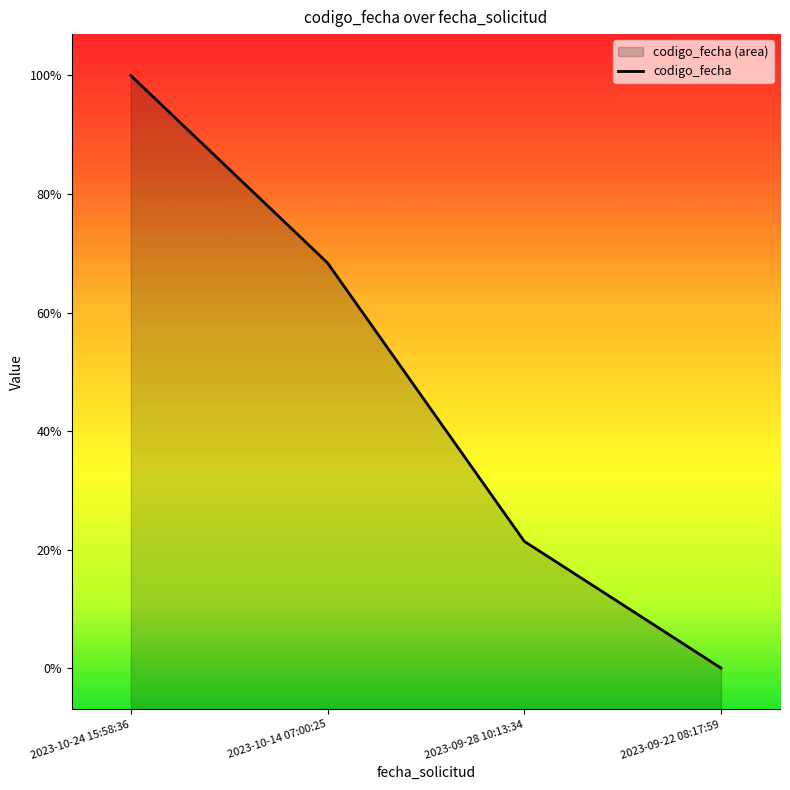

Does the chart have visible grid lines?

No